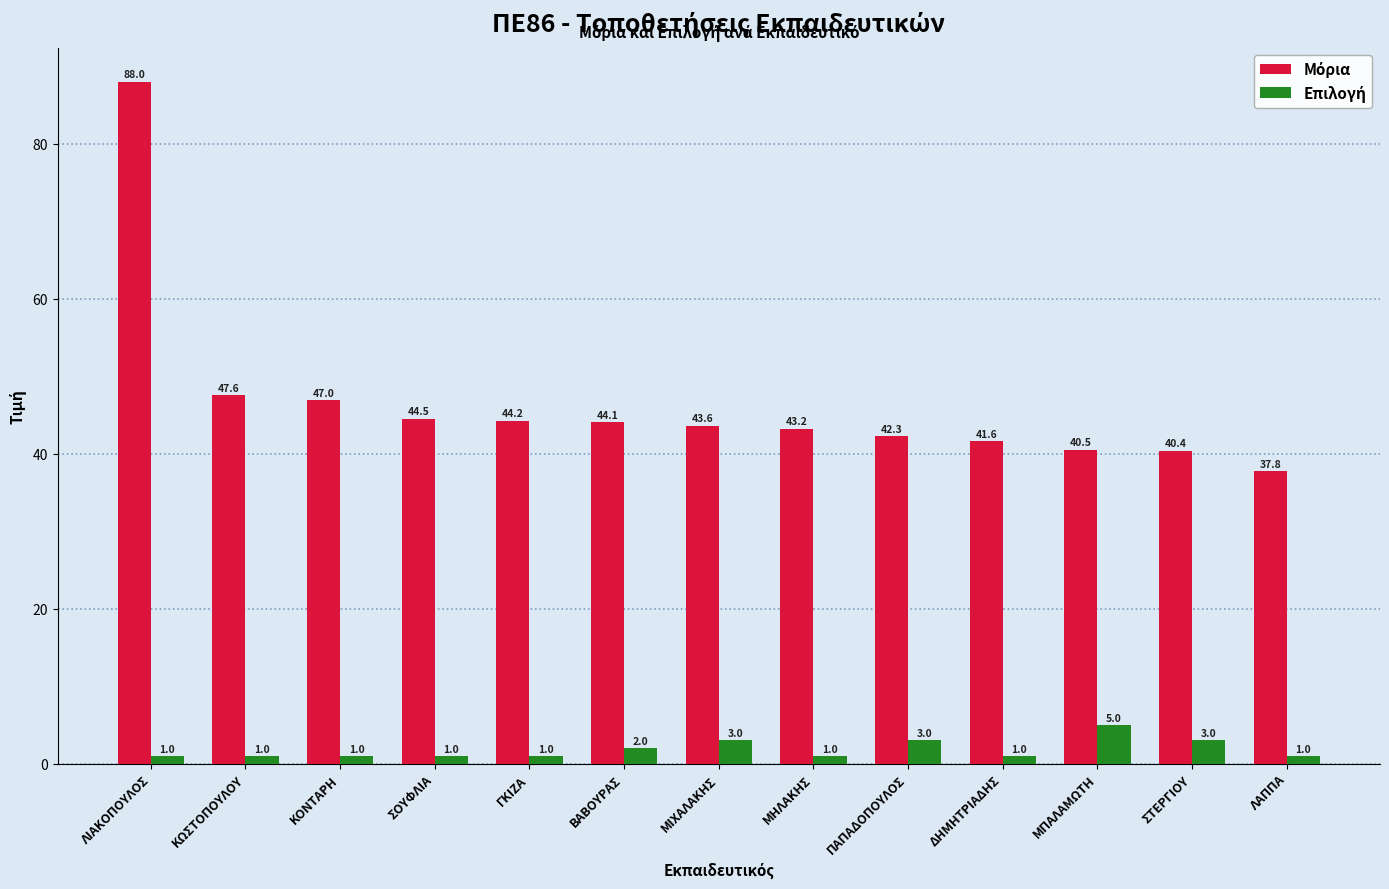

What is the total value across all series at ΣΤΕΡΓΙΟΥ?

43.4